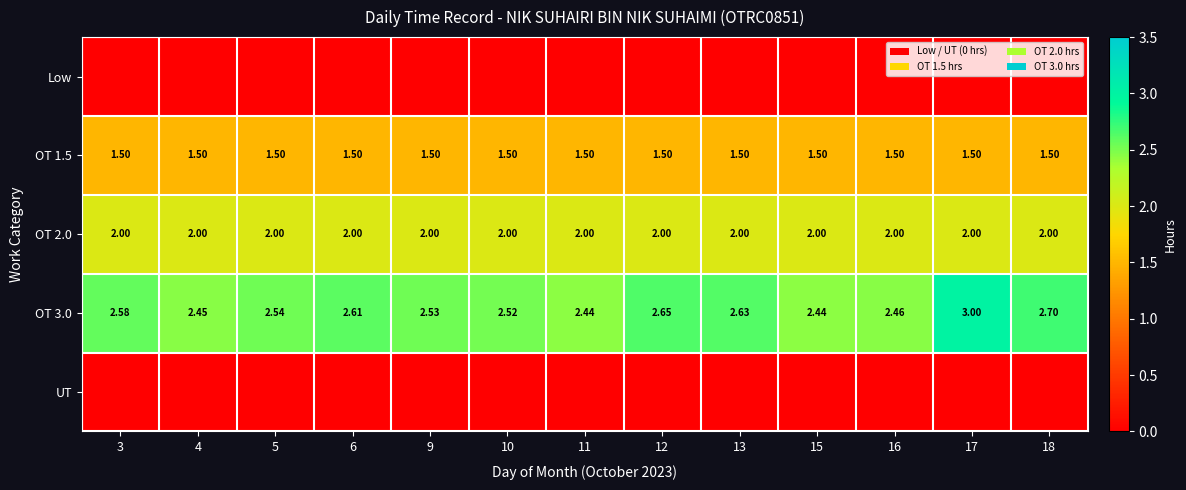

What is the lowest value of the OT 1.5 series?

1.5